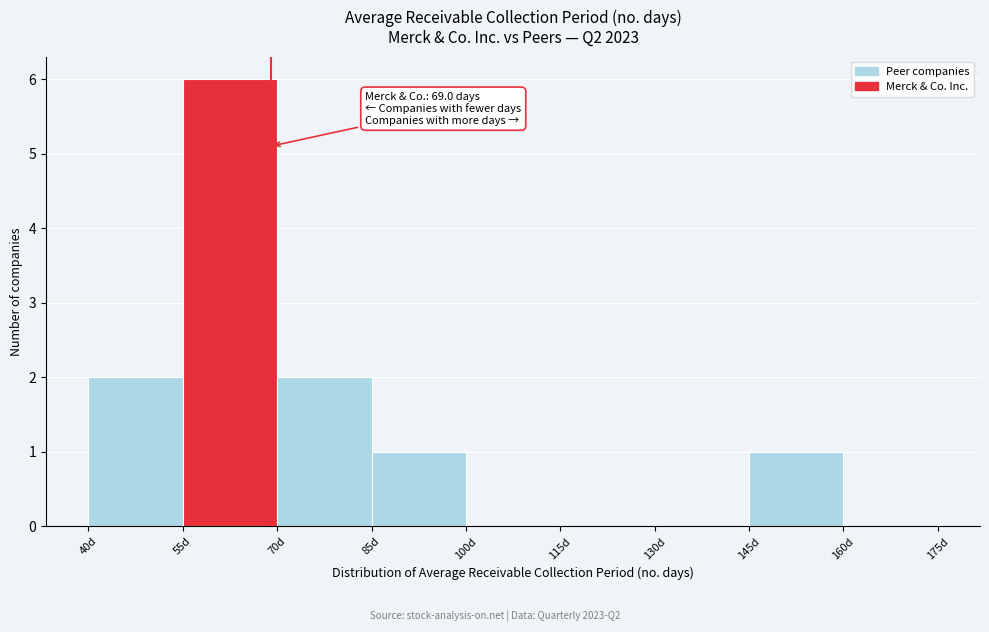

Which range on the x-axis has the tallest bar?

55 to 70